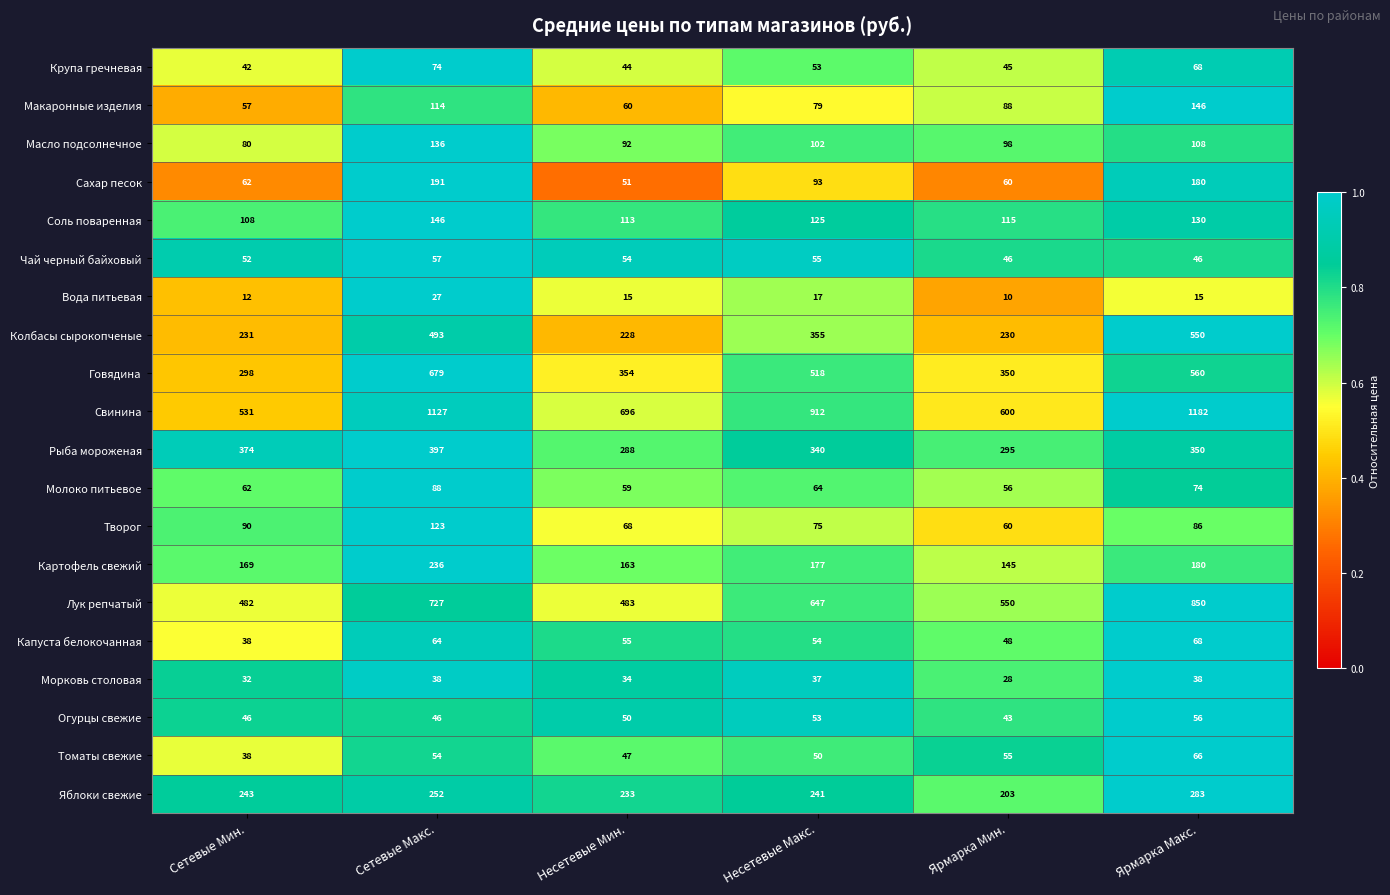

True or false: Свинина has a value of 1698 at Сетевые Макс..

False